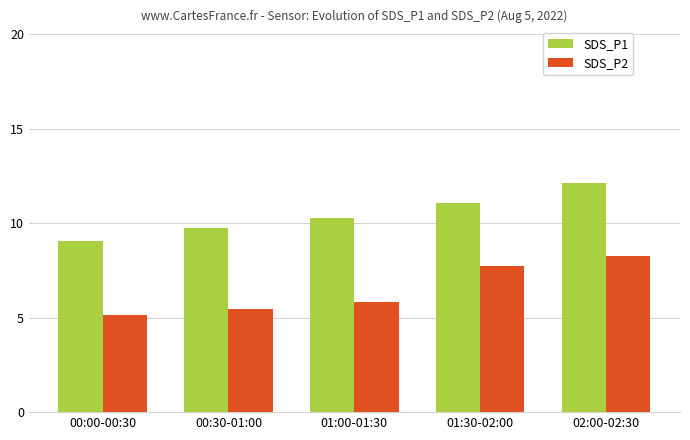

Rank the categories by SDS_P1 value from highest to lowest.

02:00-02:30, 01:30-02:00, 01:00-01:30, 00:30-01:00, 00:00-00:30